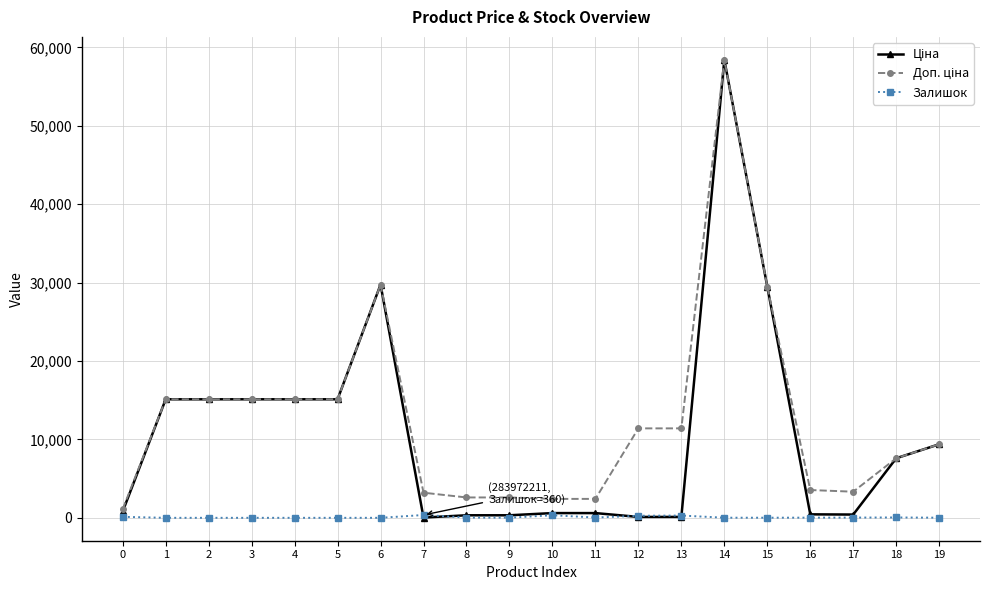

Is this an area chart (filled region under the line)?

No